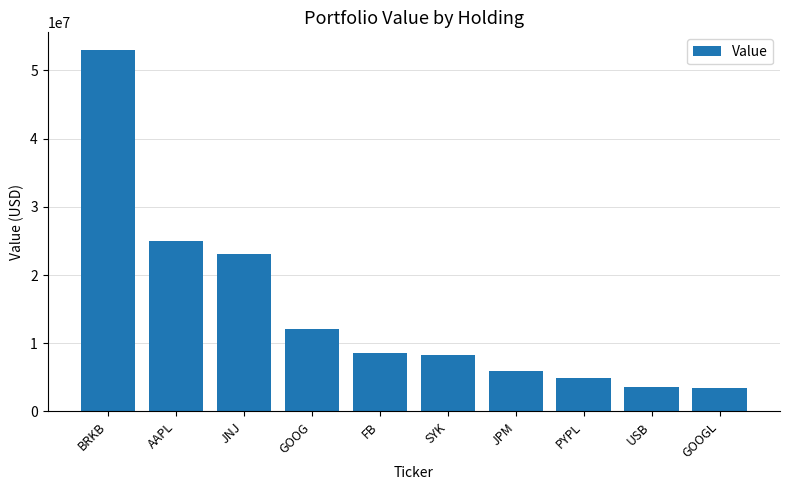

How many bars are there in total?

10